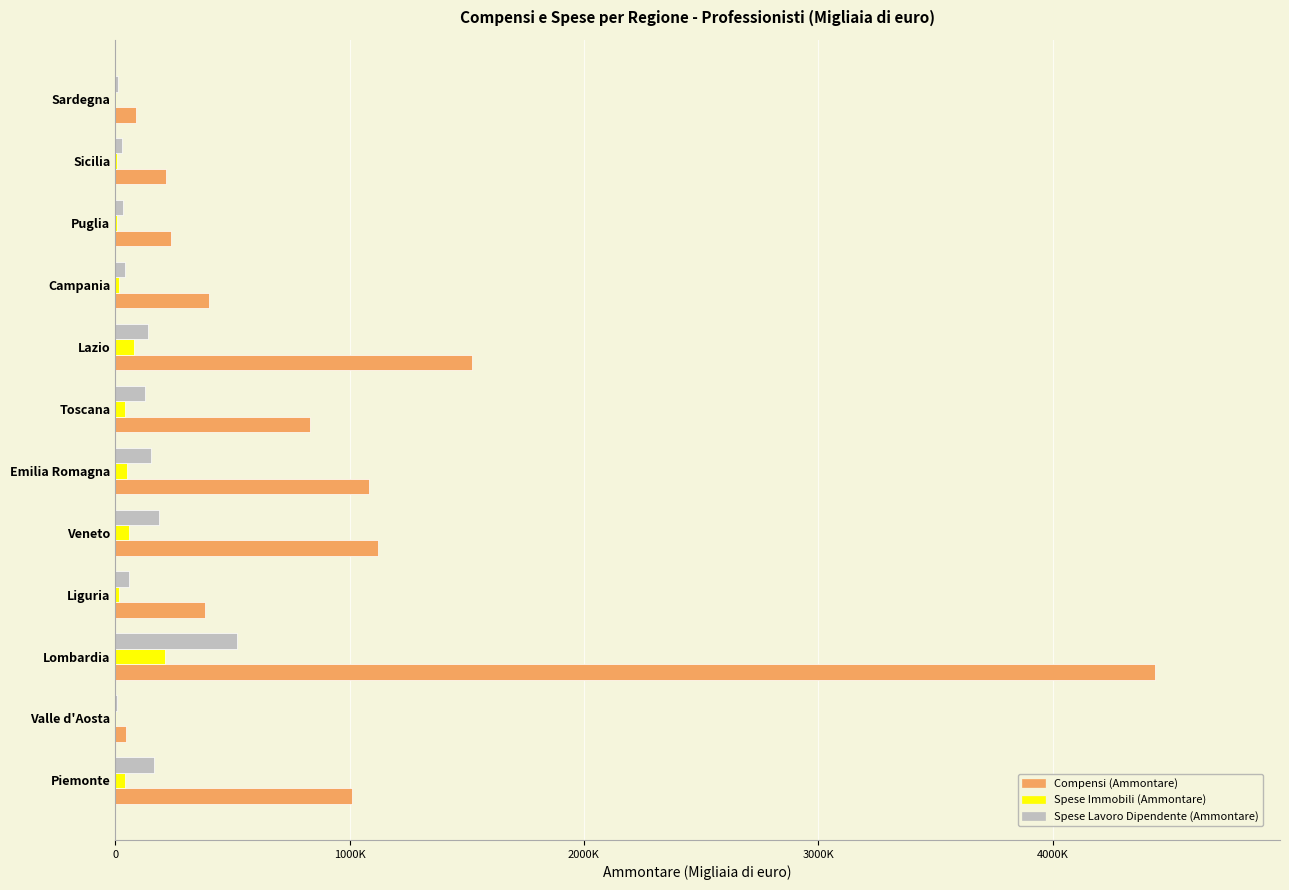

What are all the series names shown in the legend?

Compensi (Ammontare), Spese Immobili (Ammontare), Spese Lavoro Dipendente (Ammontare)